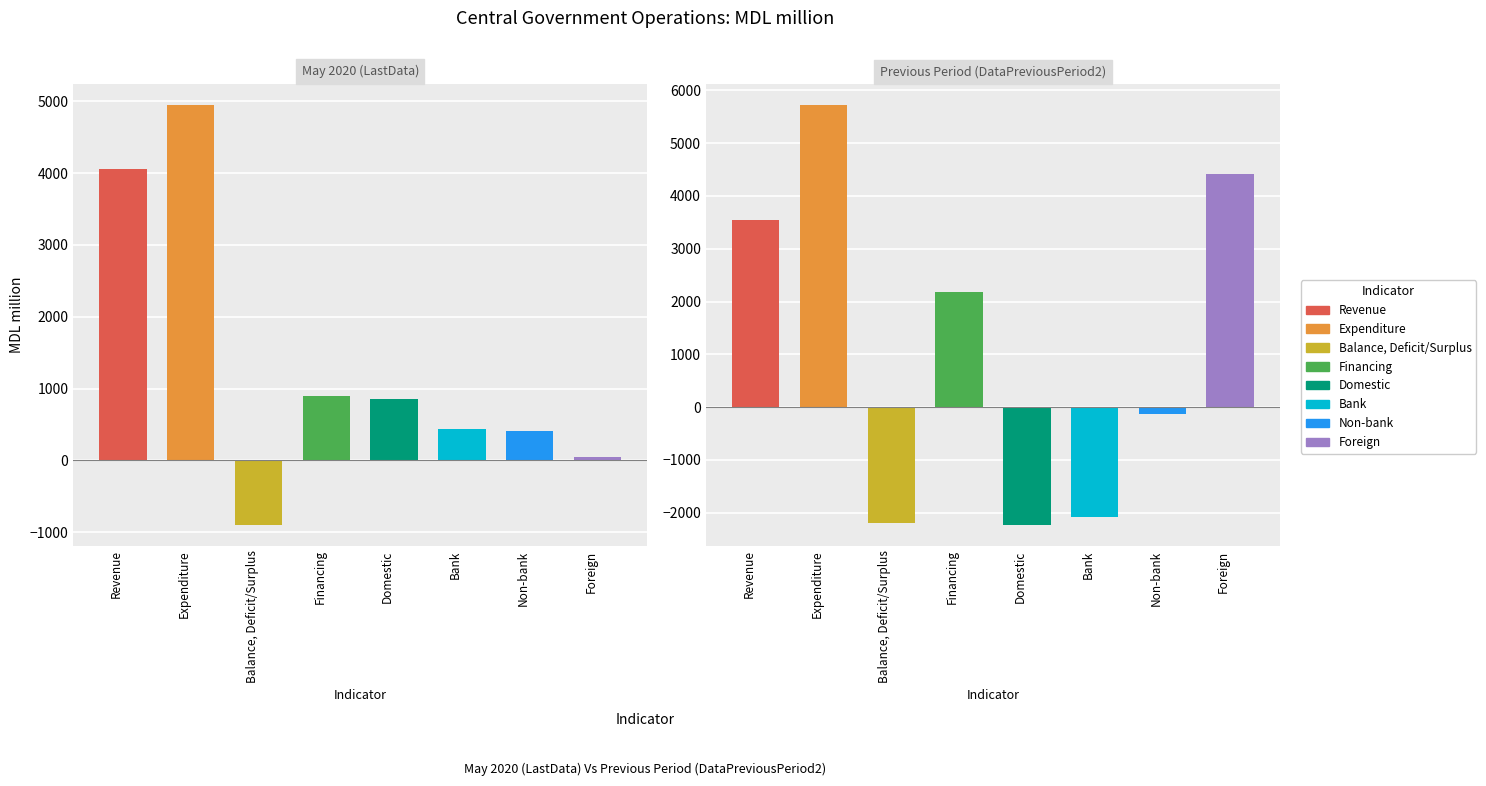

What is the average value of the May 2020 (LastData) series?

1344.7